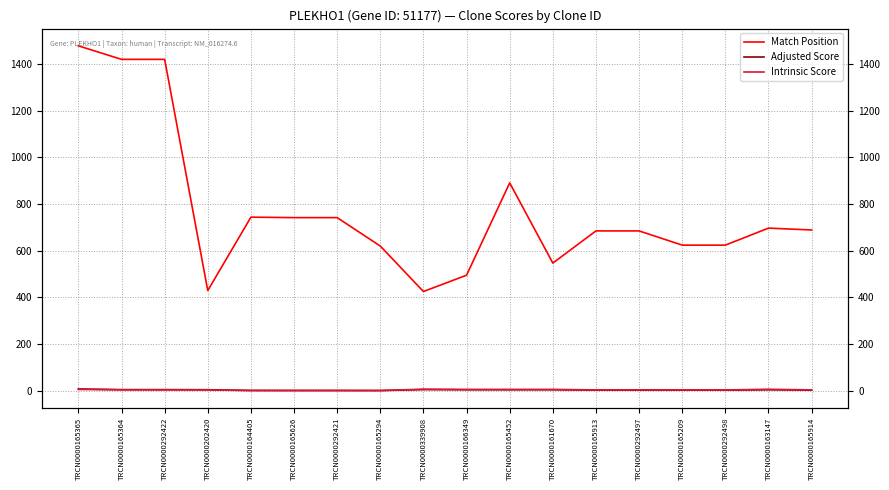

Where is the first local maximum for Match Position?

TRCN0000164405